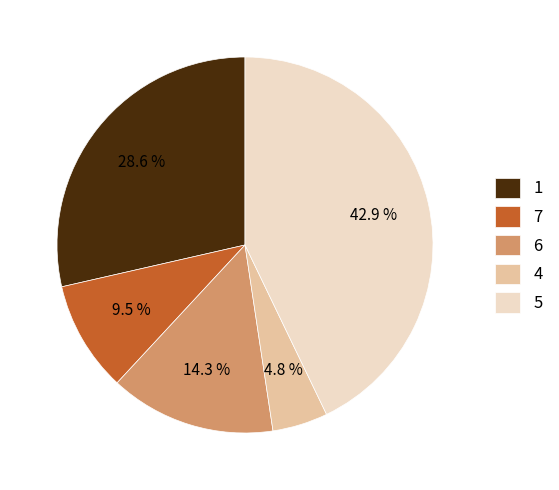

Count the number of slices in the pie.

5